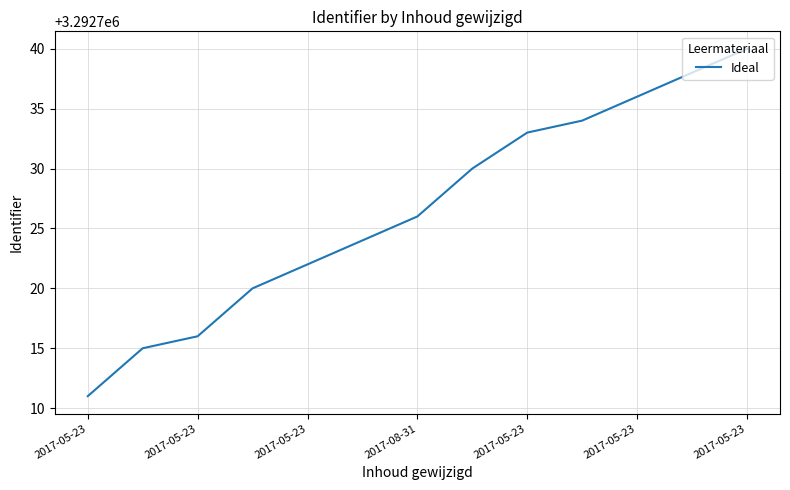

What is the average value?

3292727